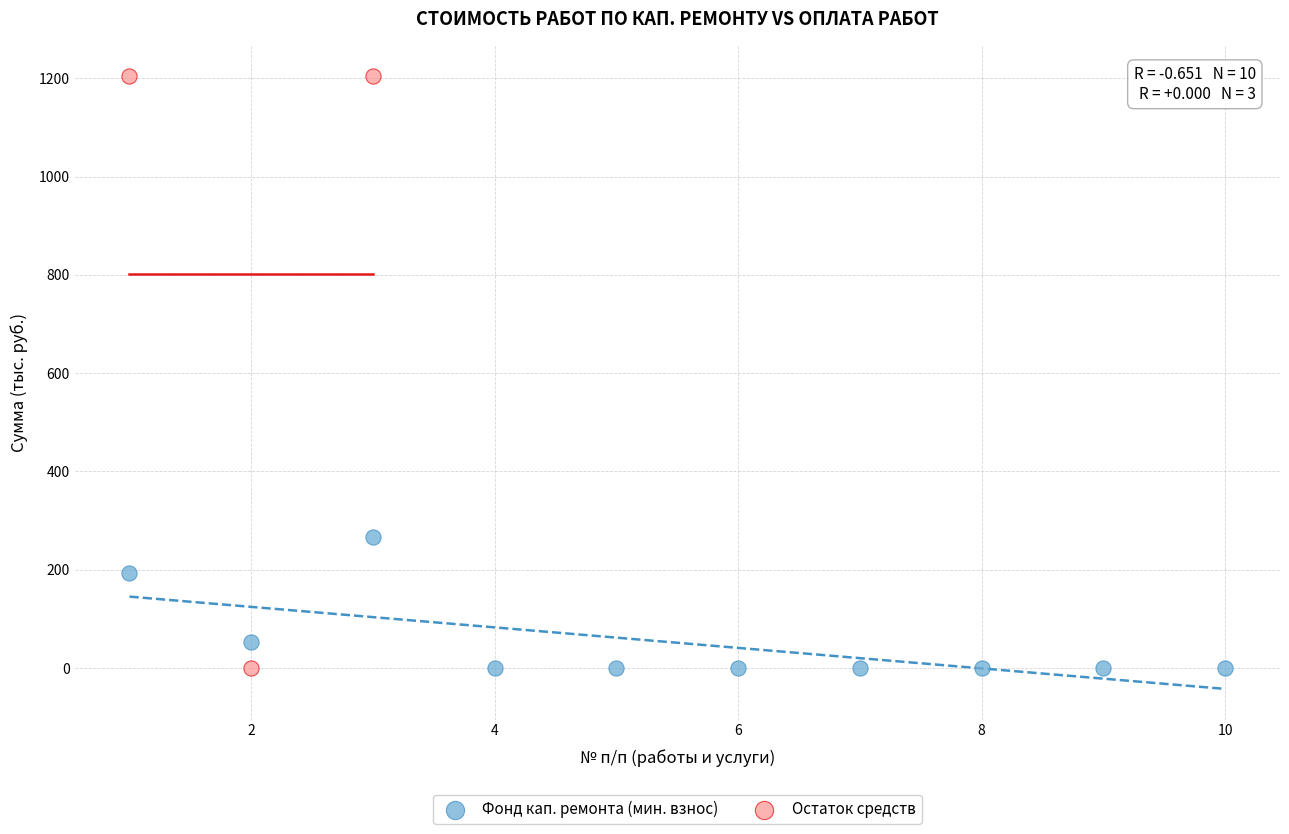

Which series has the widest spread of Y values?

Остаток средств